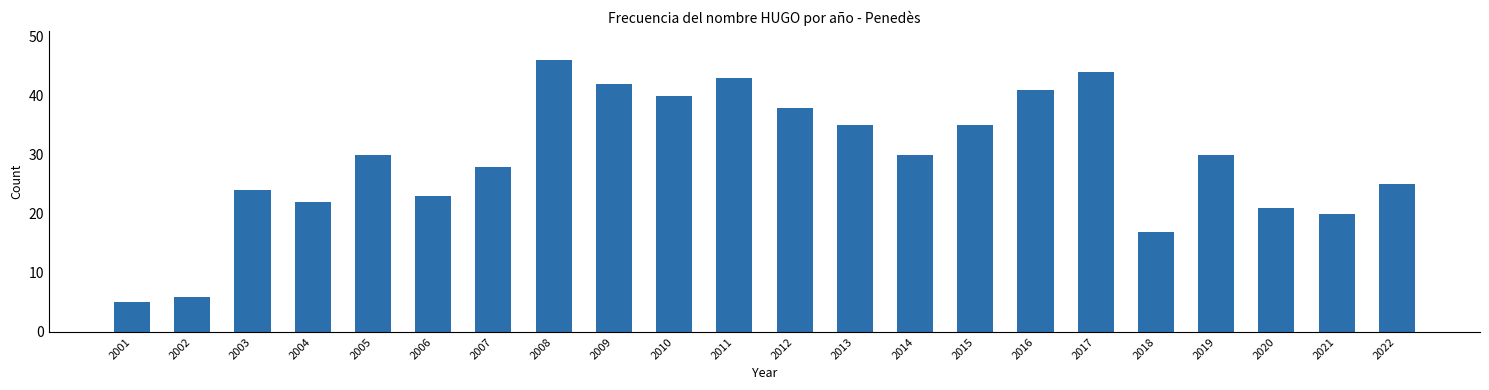

True or false: the data shows 38 at 2012.

True